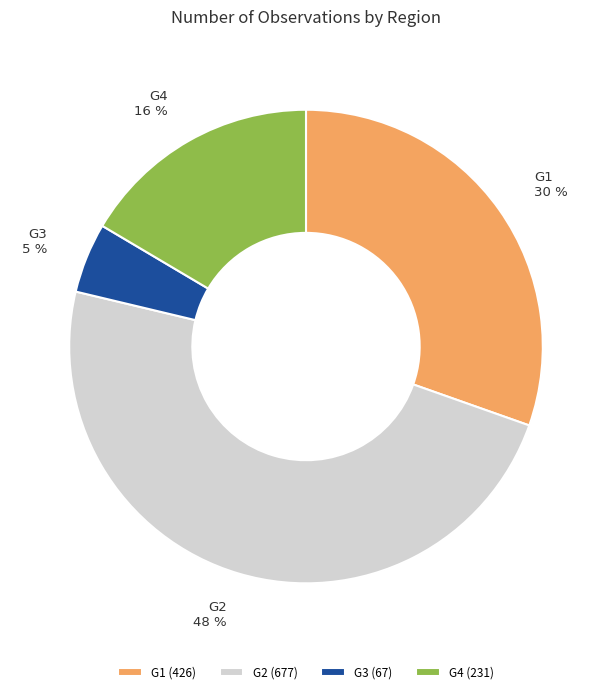

How many segments does this pie chart have?

4